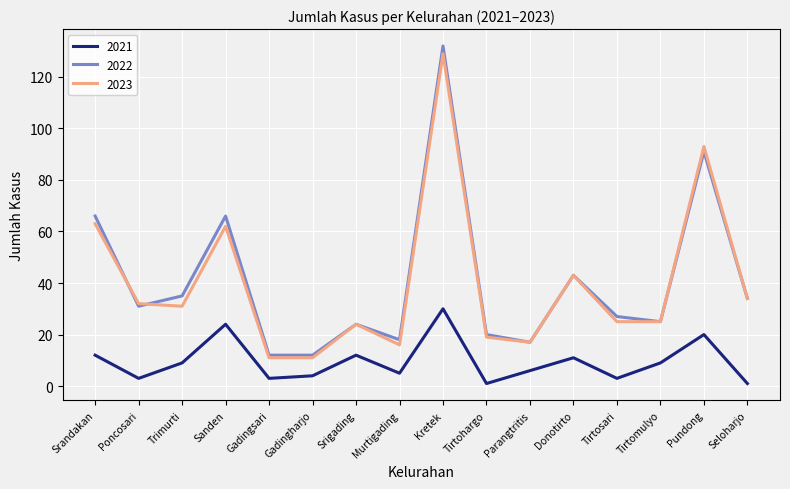

Reading right to left, extract all data points from this chart.

2021: Seloharjo=1	Pundong=20	Tirtomulyo=9	Tirtosari=3	Donotirto=11	Parangtritis=6	Tirtohargo=1	Kretek=30	Murtigading=5	Srigading=12	Gadingharjo=4	Gadingsari=3	Sanden=24	Trimurti=9	Poncosari=3	Srandakan=12
2022: Seloharjo=34	Pundong=91	Tirtomulyo=25	Tirtosari=27	Donotirto=43	Parangtritis=17	Tirtohargo=20	Kretek=132	Murtigading=18	Srigading=24	Gadingharjo=12	Gadingsari=12	Sanden=66	Trimurti=35	Poncosari=31	Srandakan=66
2023: Seloharjo=34	Pundong=93	Tirtomulyo=25	Tirtosari=25	Donotirto=43	Parangtritis=17	Tirtohargo=19	Kretek=129	Murtigading=16	Srigading=24	Gadingharjo=11	Gadingsari=11	Sanden=62	Trimurti=31	Poncosari=32	Srandakan=63